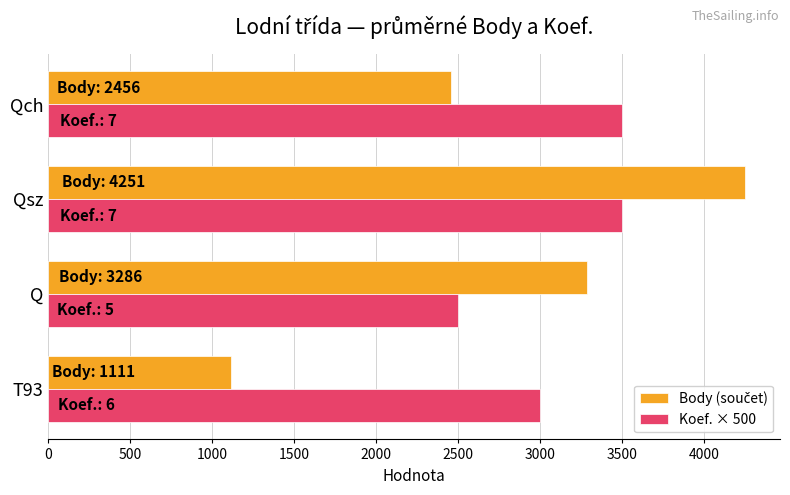

What is the spread (max minus min) of values at Qch?

1044